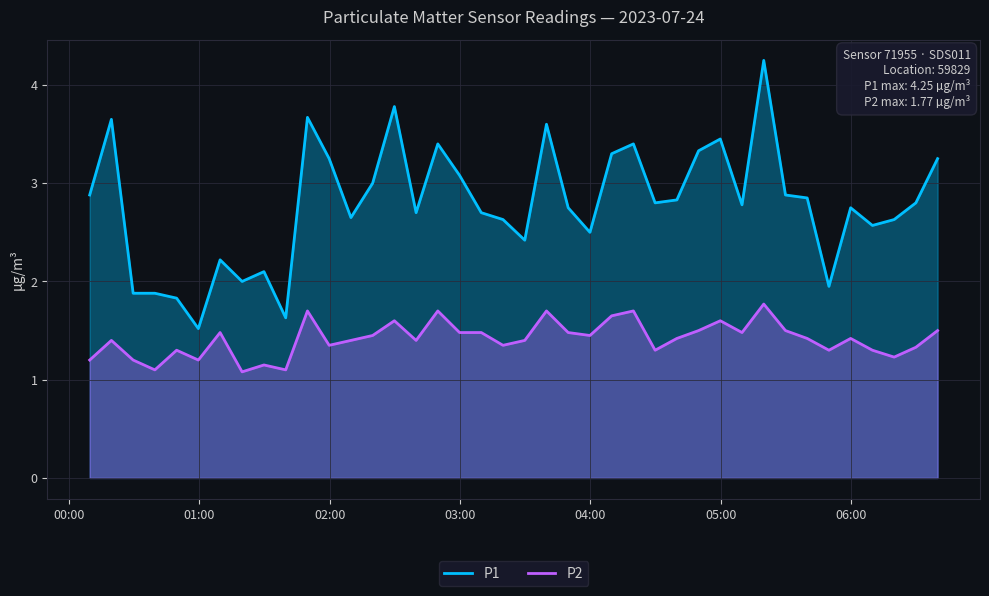

What are all the series names shown in the legend?

P1, P2